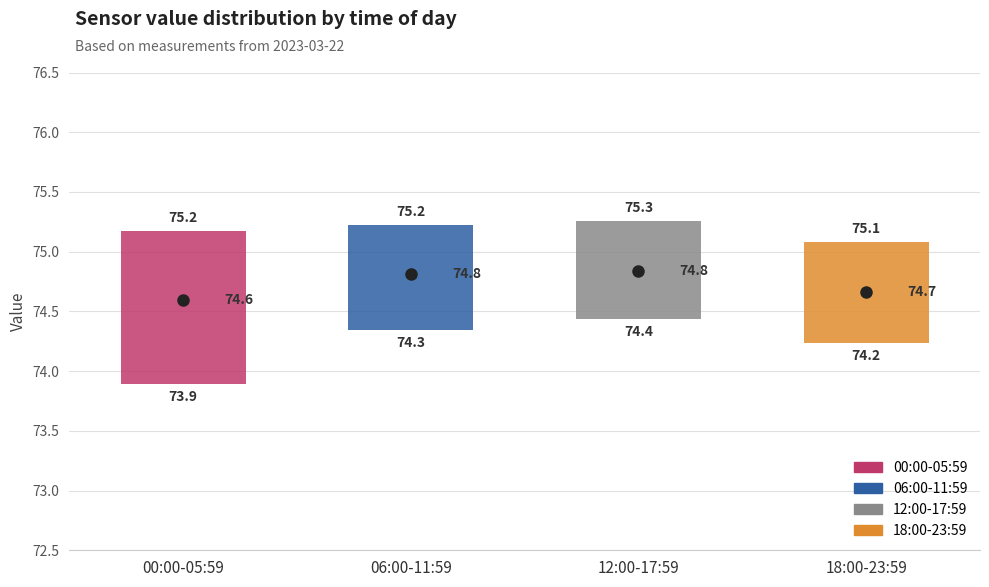

Which box's median line is the lowest?

00:00-05:59